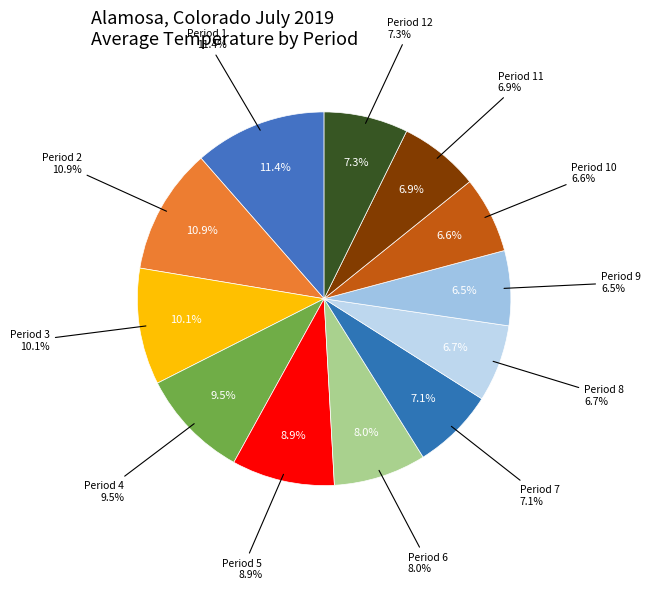

True or false: Period 1 accounts for 5% of the total.

False